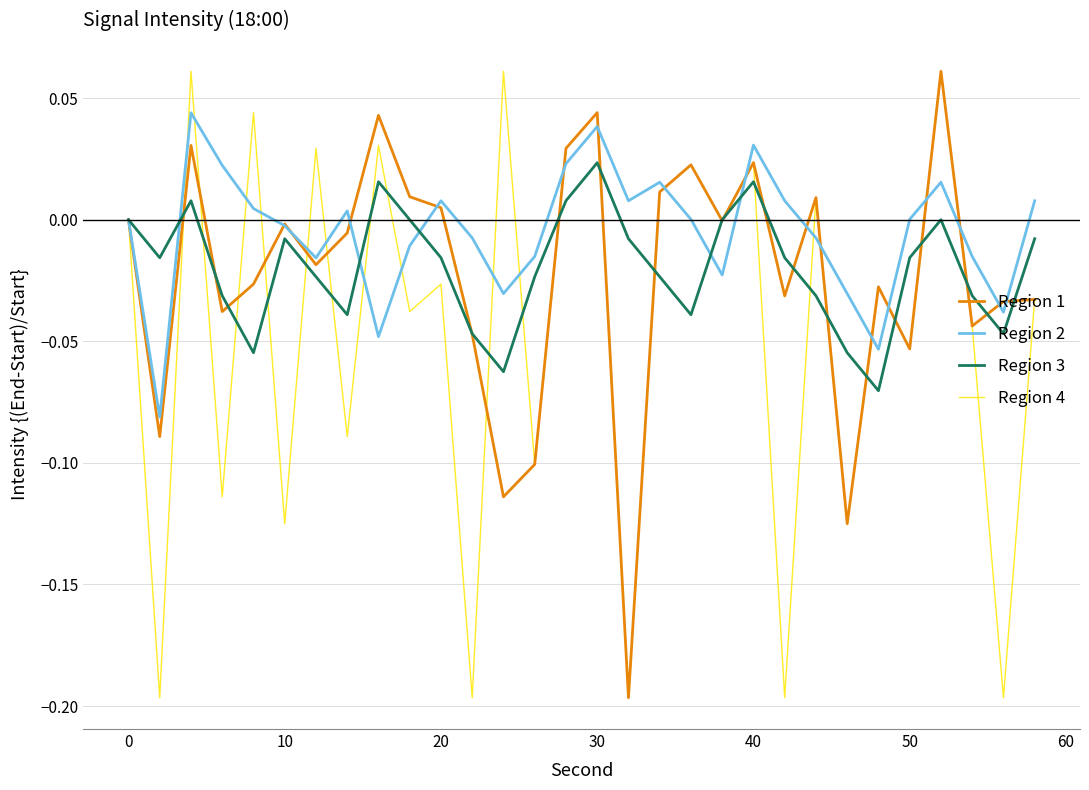

Which series has the largest total across all categories?

Region 2